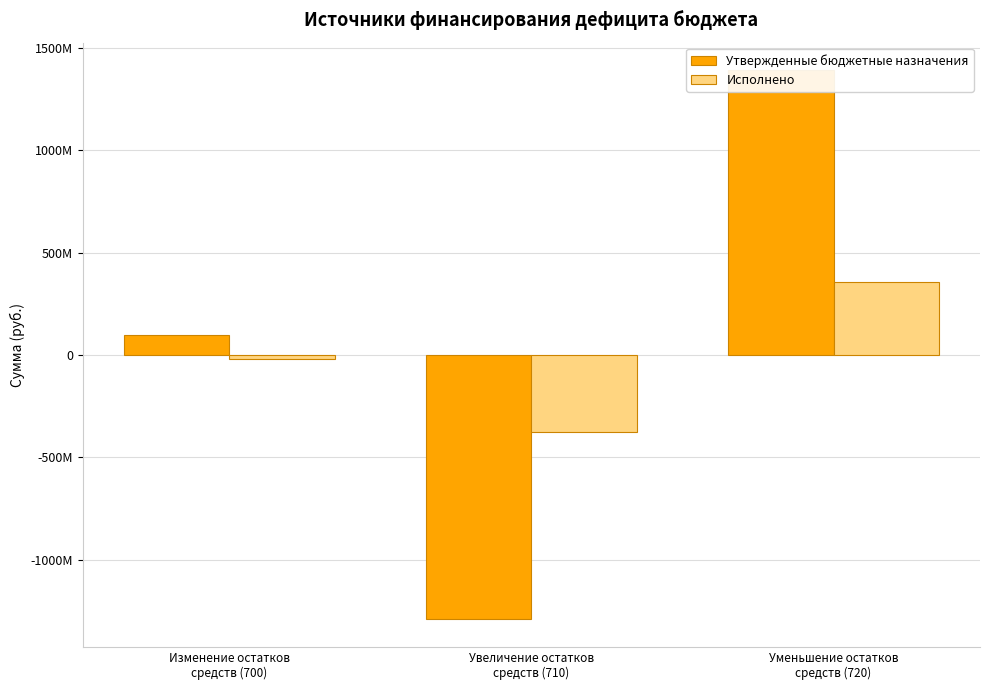

What are all the series names shown in the legend?

Утвержденные бюджетные назначения, Исполнено